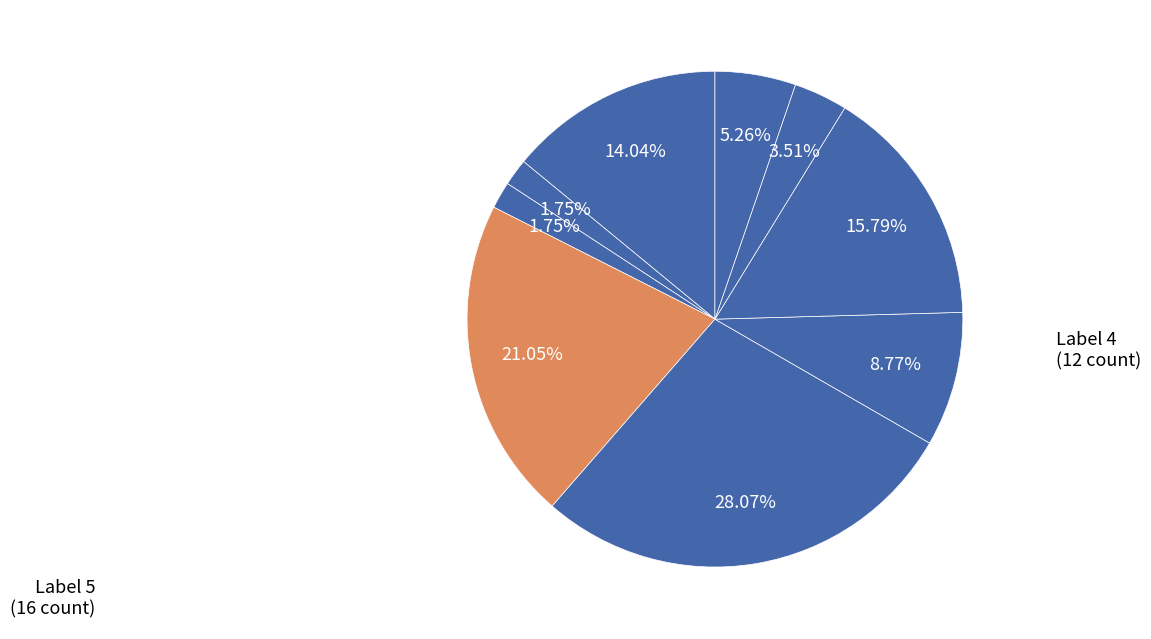

How many segments does this pie chart have?

9